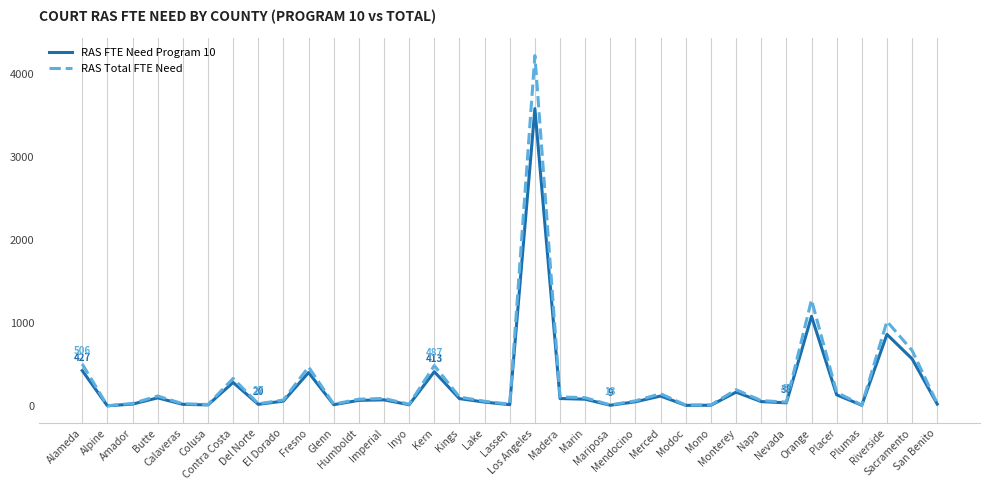

True or false: RAS Total FTE Need has more than 0 points higher than both neighbors.

True